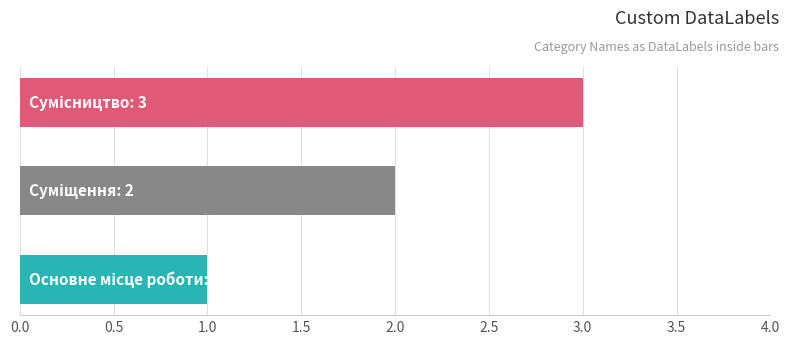

What is the maximum value shown in the chart?

3